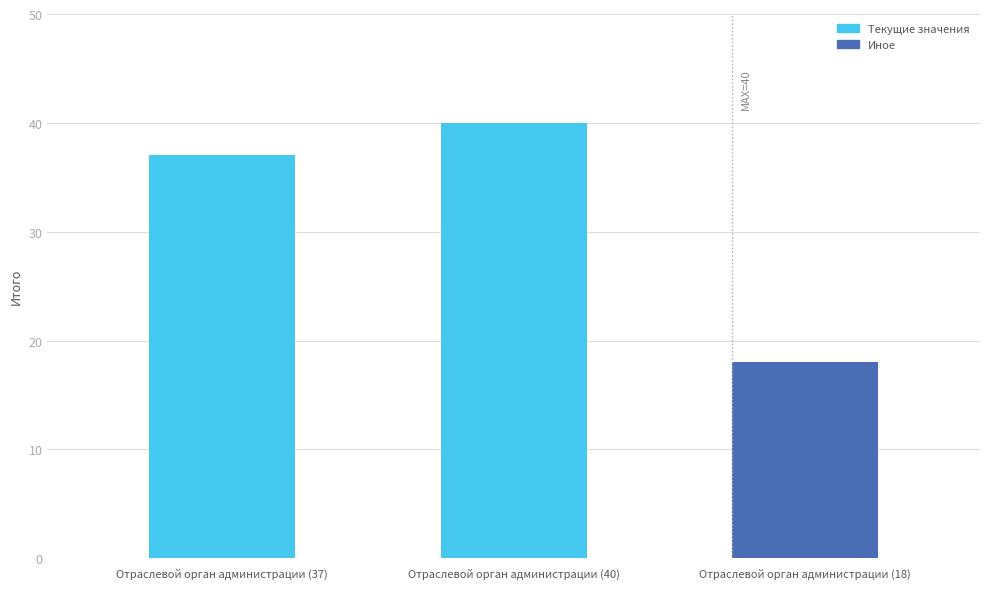

What position from the right is Отраслевой орган администрации (37)?

3